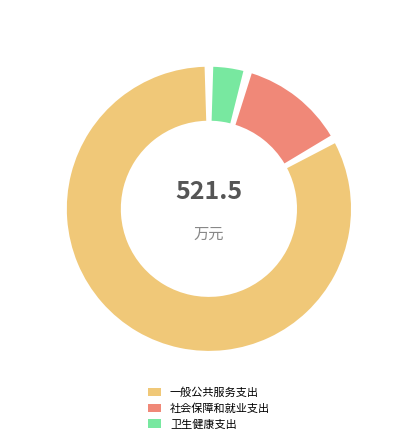

What portion of the pie excludes 一般公共服务支出?

16.9%